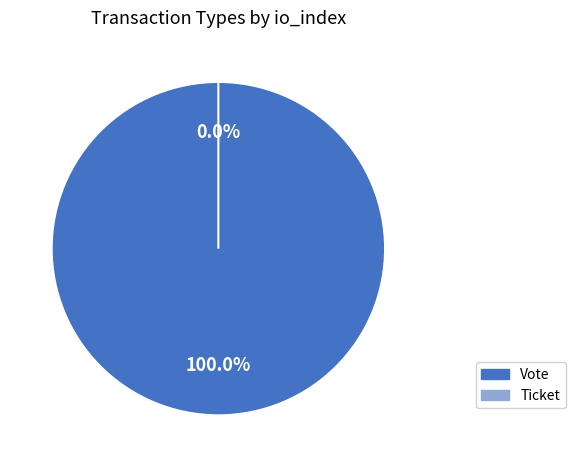

What percentage do Ticket and Vote together represent?

100.0%